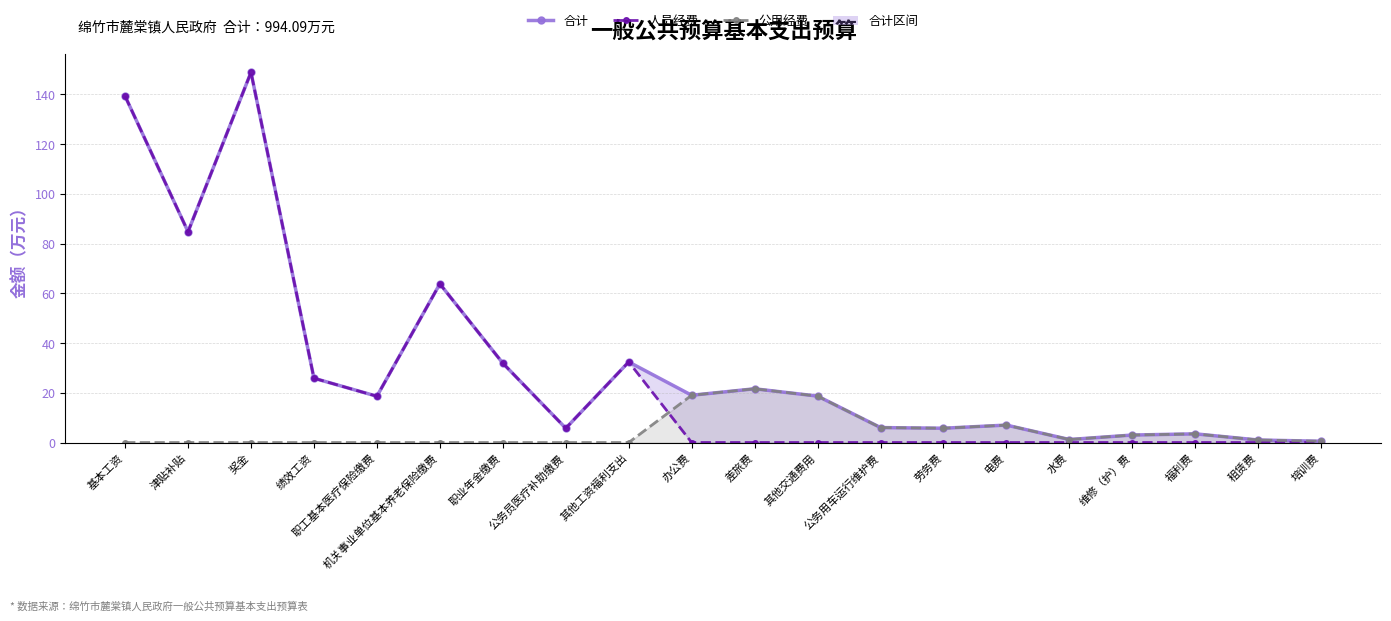

Where is the first local maximum for 公用经费?

差旅费